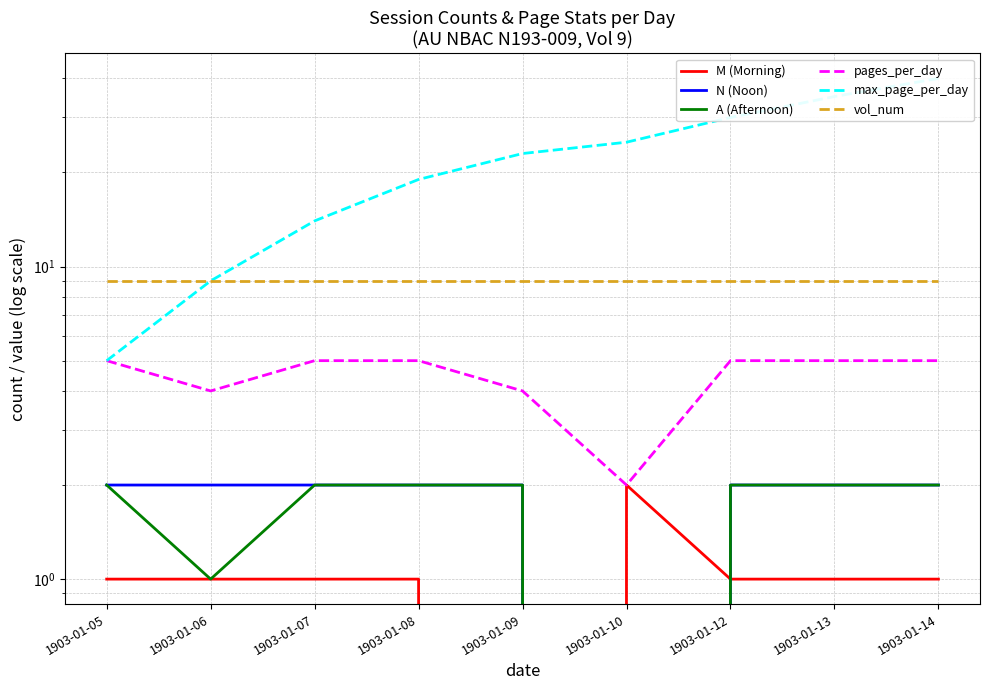

The value of vol_num at 1903-01-14 is 9. True or false?

True